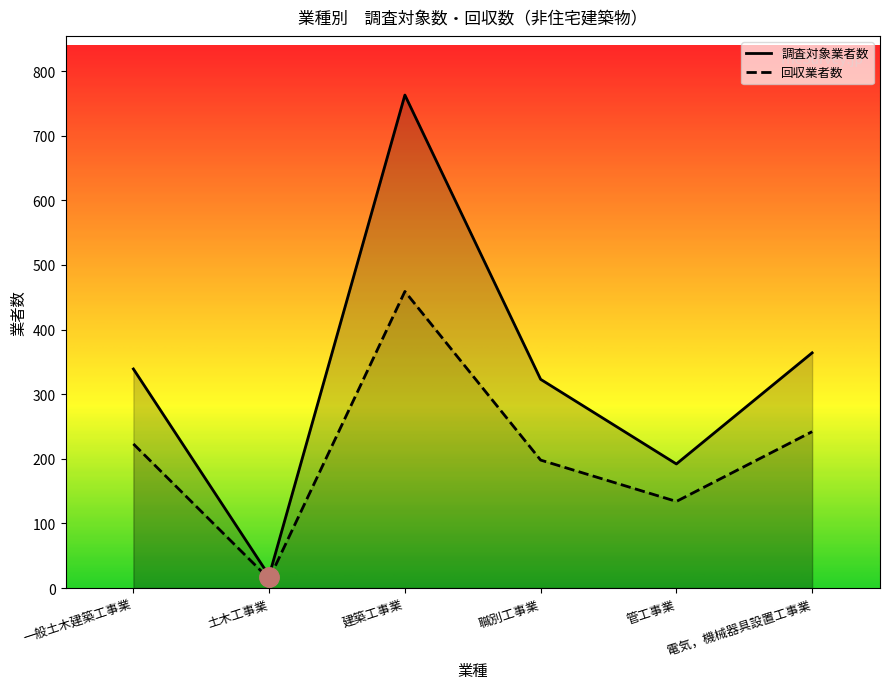

At which category does 調査対象業者数 reach its first local valley?

土木工事業